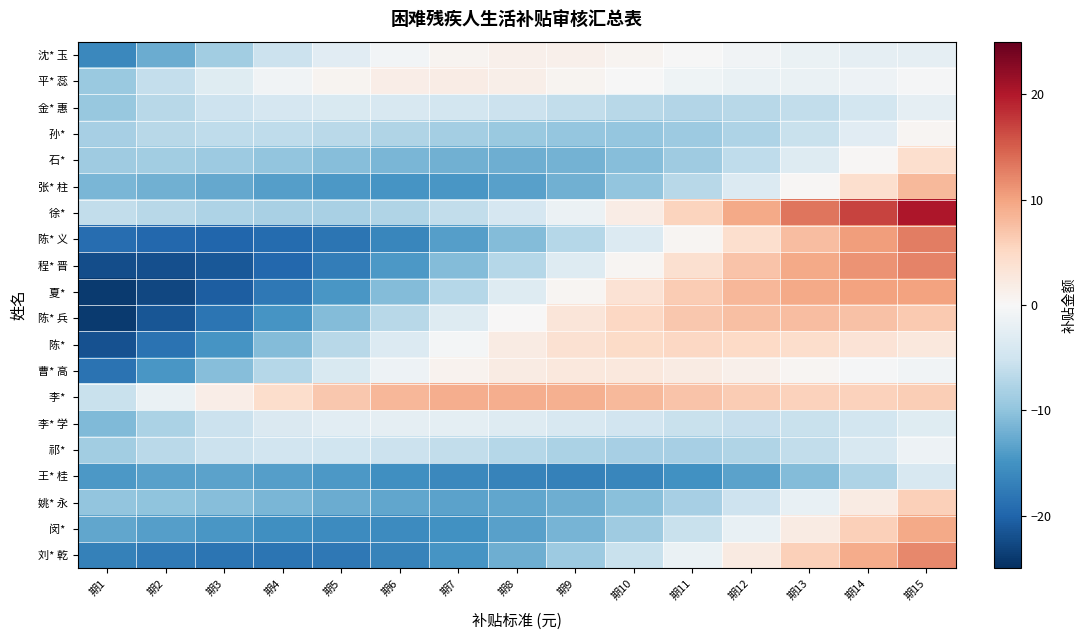

What is the difference between the highest and lowest values at 期12?

22.8